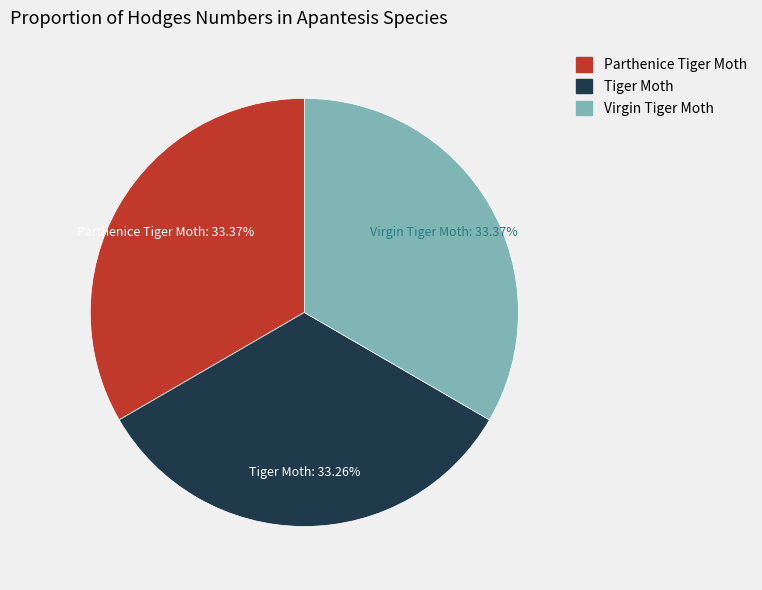

To the nearest percent, what percentage of the pie is Tiger Moth?

33%